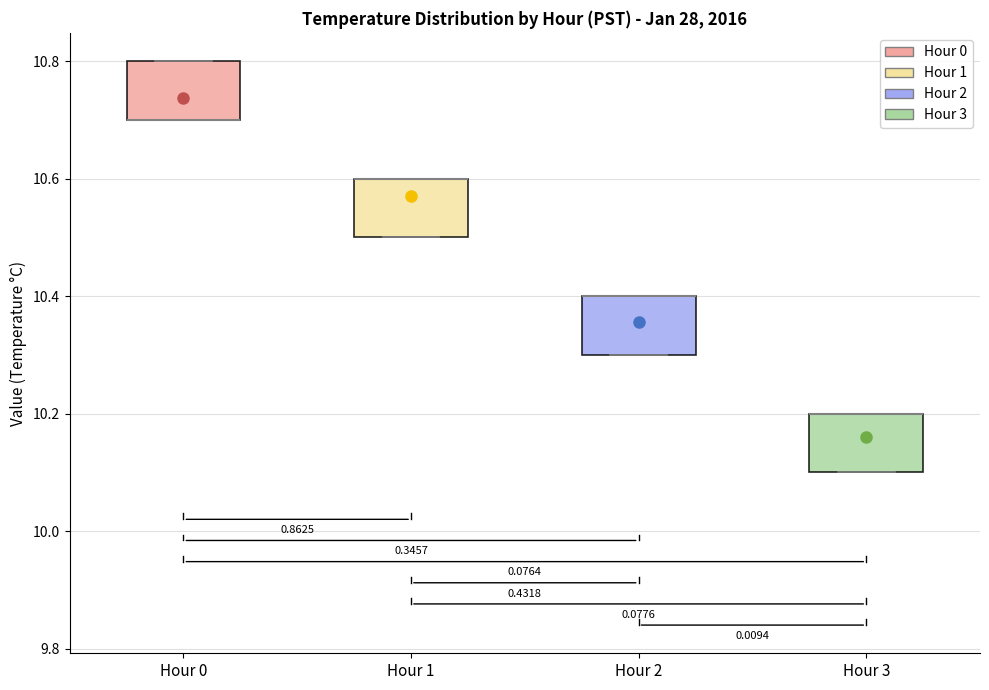

Reading left to right, read every box against the y-axis: the position of its median line, the range the box covers, and the ends of its whiskers. The values are not printed on the chart, so give them approximately, as read against the axis.

Hour 0: median 10.7 (drawn on the box's lower edge), box 10.7 to 10.8, whiskers 10.7 to 10.8
Hour 1: median 10.6 (drawn on the box's upper edge), box 10.5 to 10.6, whiskers 10.5 to 10.6
Hour 2: median 10.4 (drawn on the box's upper edge), box 10.3 to 10.4, whiskers 10.3 to 10.4
Hour 3: median 10.2 (drawn on the box's upper edge), box 10.1 to 10.2, whiskers 10.1 to 10.2